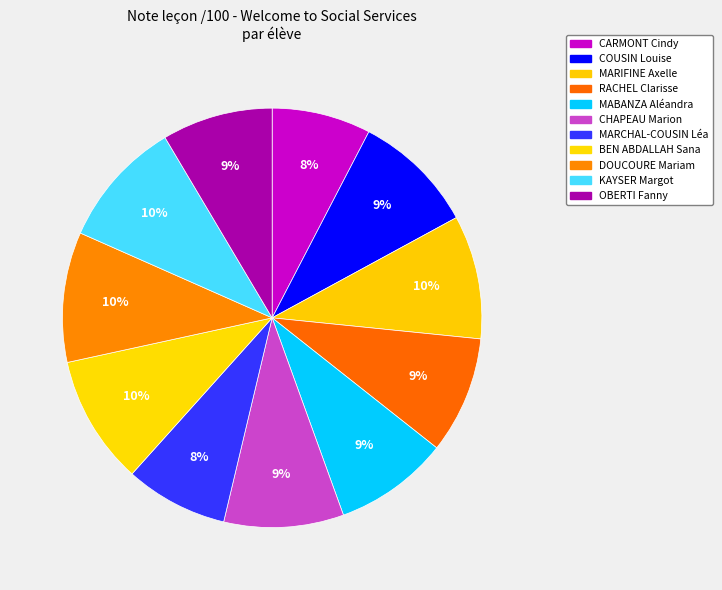

How many segments does this pie chart have?

11